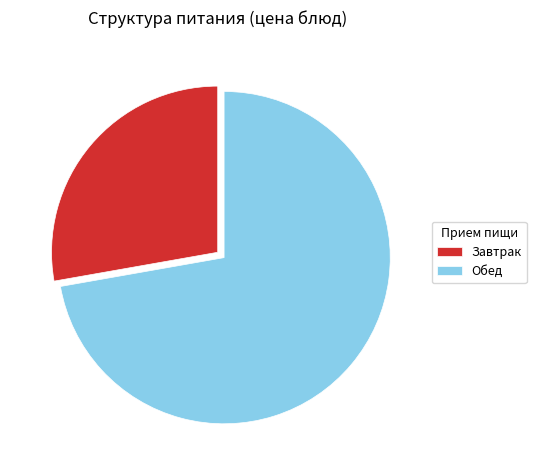

Between Обед and Завтрак, which is larger?

Обед